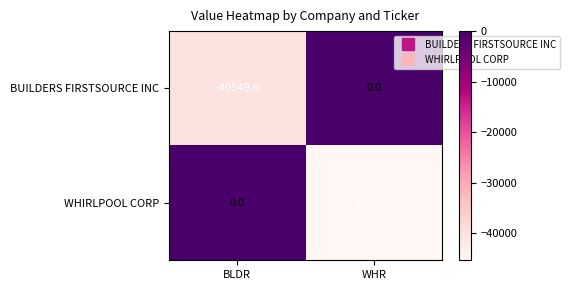

What is the minimum value shown in the chart?

-45368